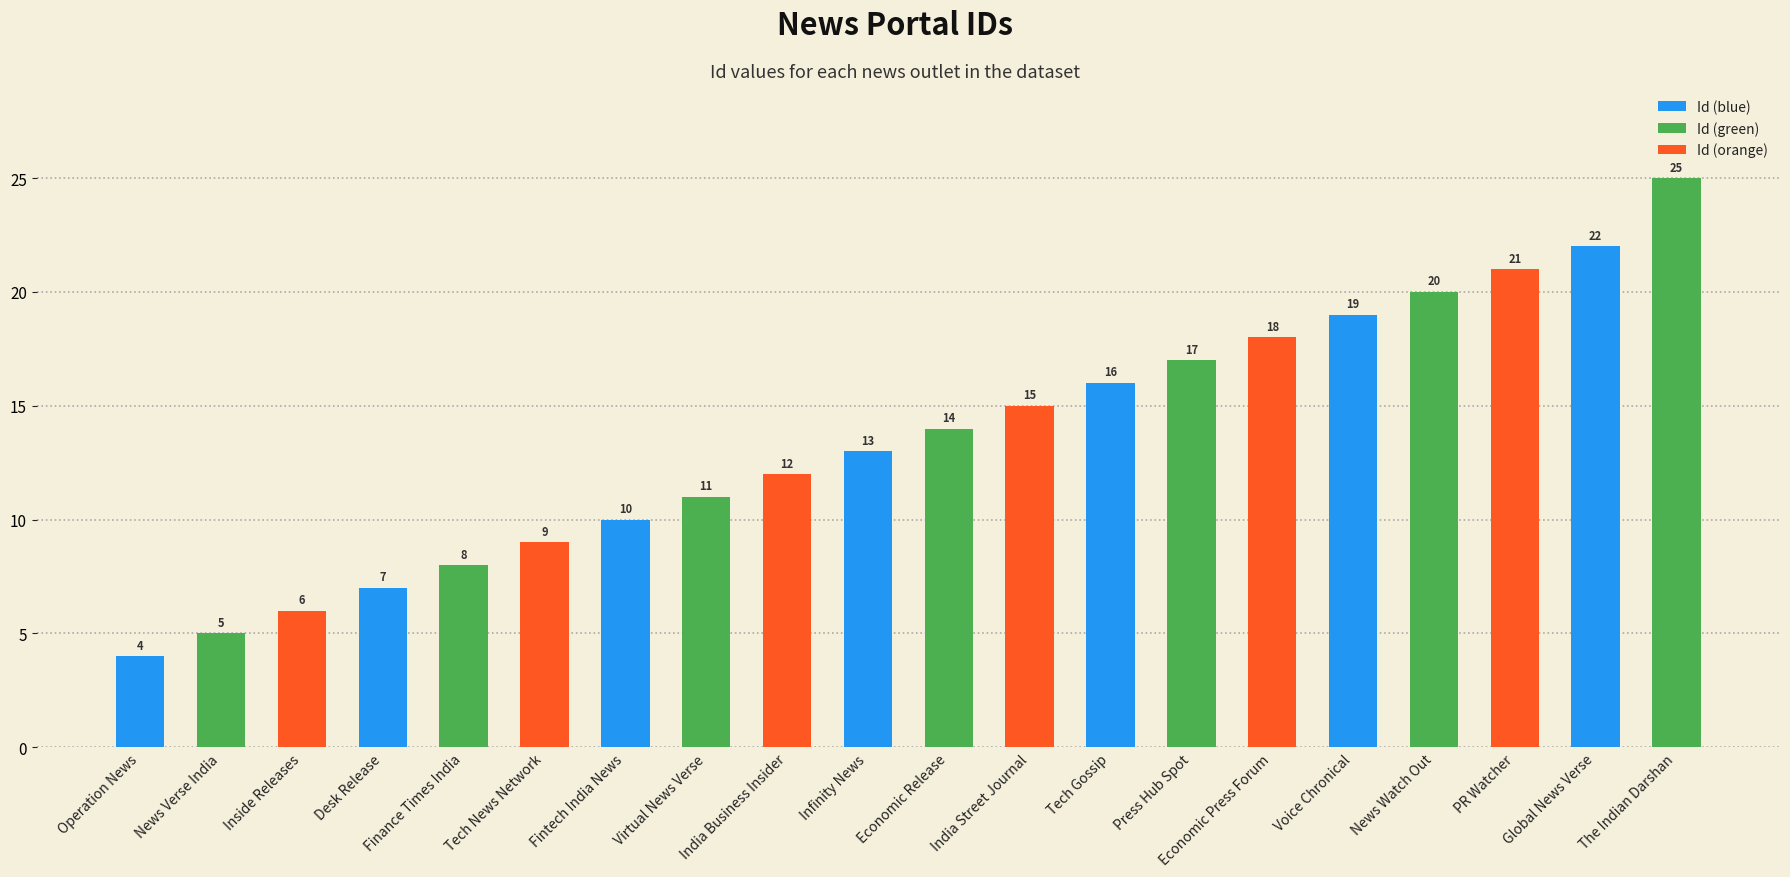

What is the smallest value displayed?

4